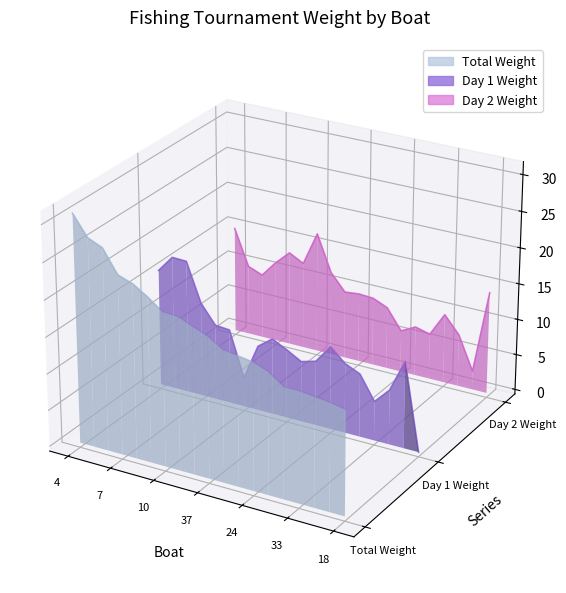

Where do Day 2 Weight and Total Weight first cross each other?

10 and 37